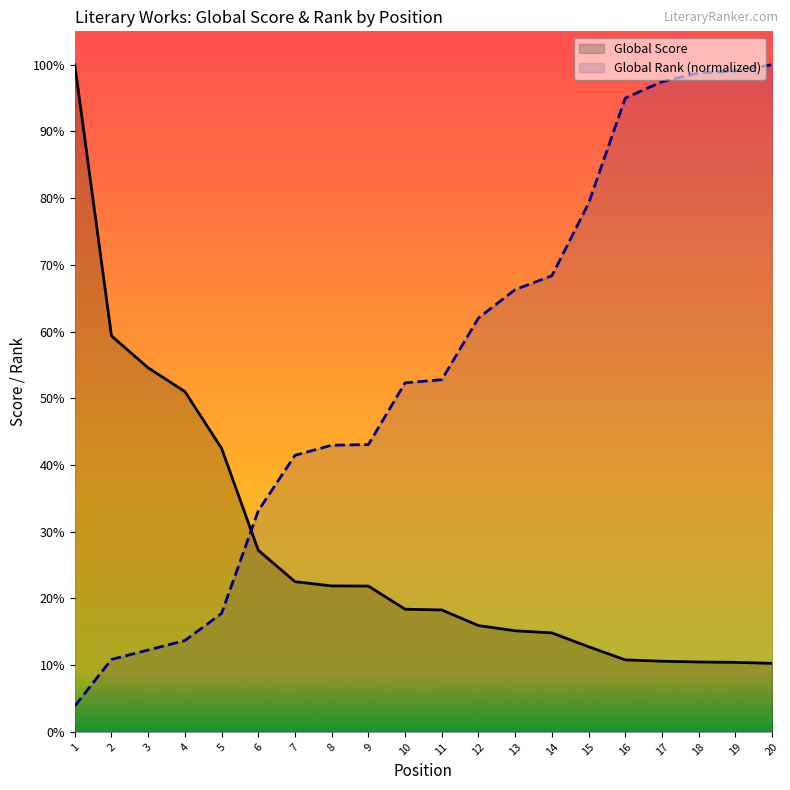

Rank the series by their maximum value, from highest to lowest.

Global Score, Global Rank (normalized)